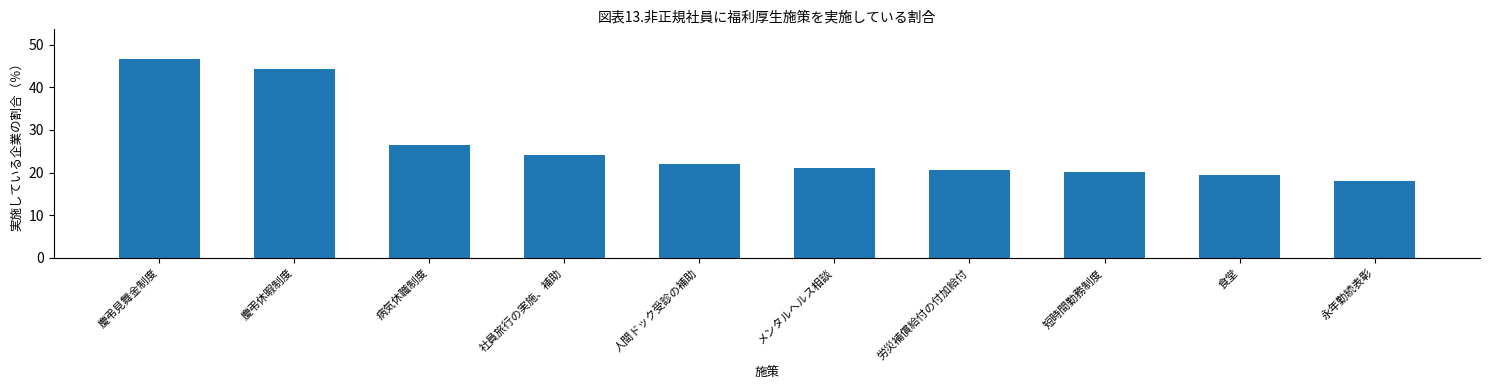

What is the smallest value displayed?

17.9